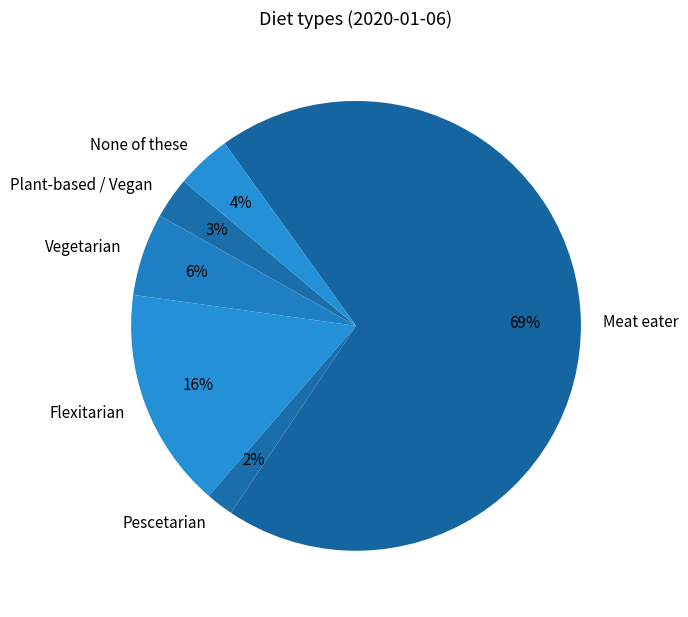

Is it true that Pescetarian is 2% of the pie?

True